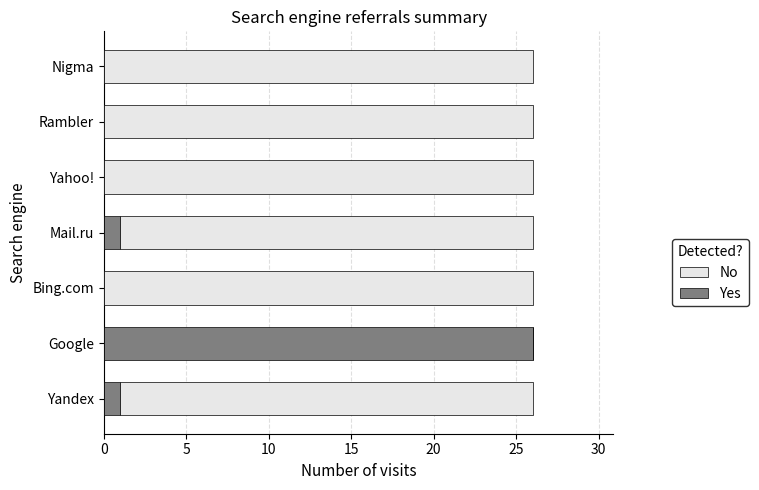

What are all the series names shown in the legend?

No, Yes